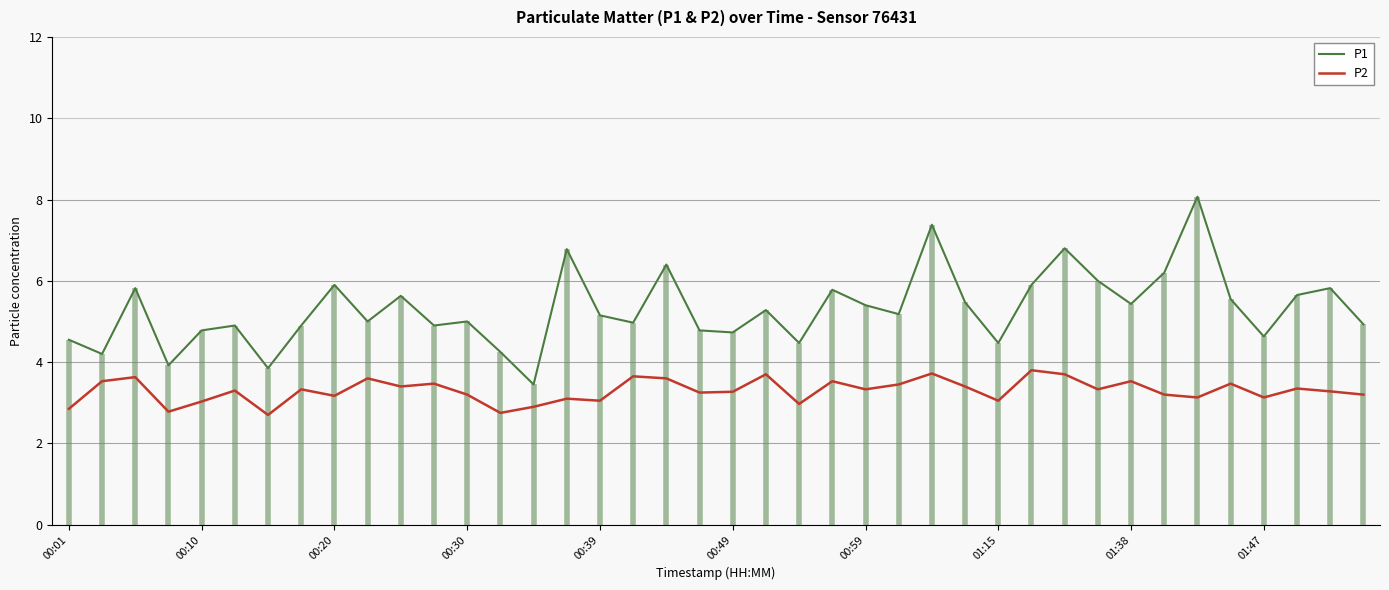

True or false: P1 and P2 cross at least once.

False